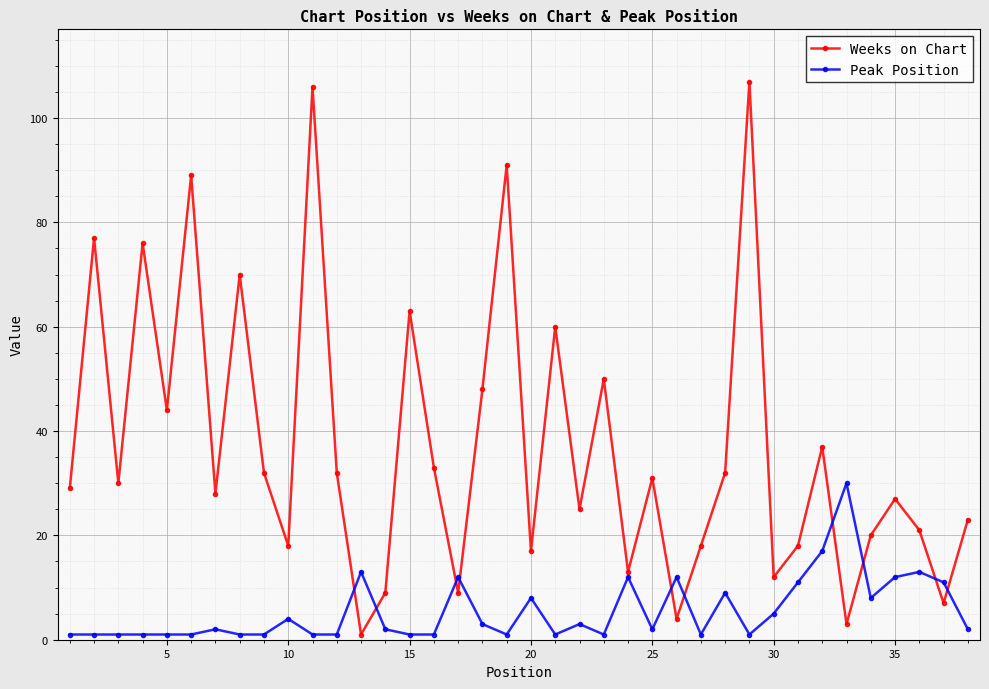

What is the sum of all Weeks on Chart values?

1410